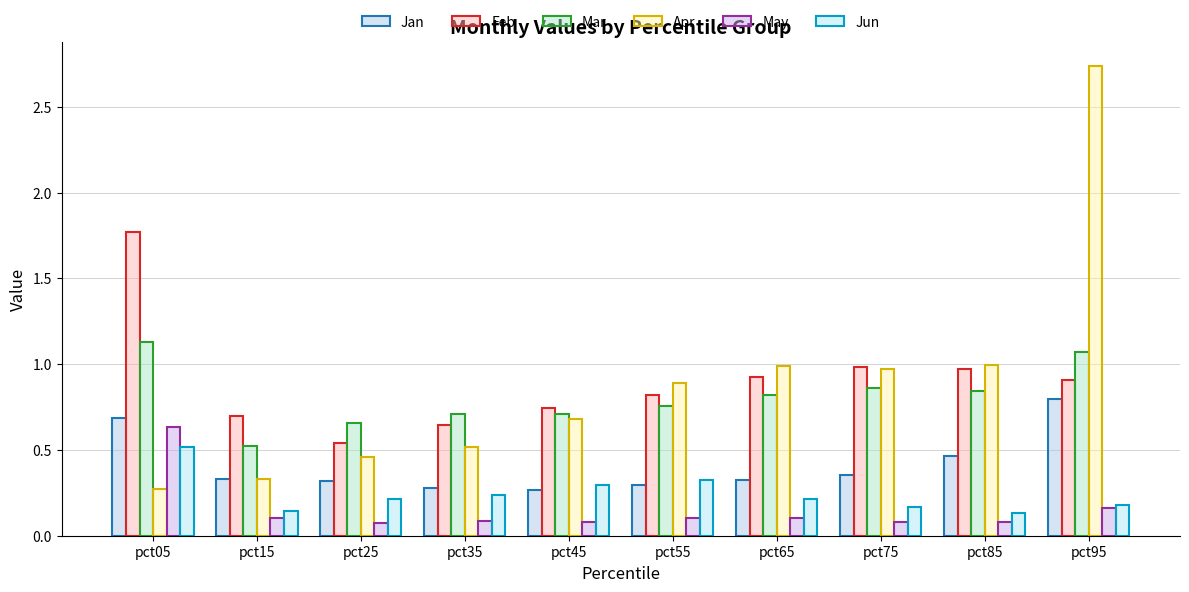

What is the value of the Jan bar at the 1st from the left?

0.7